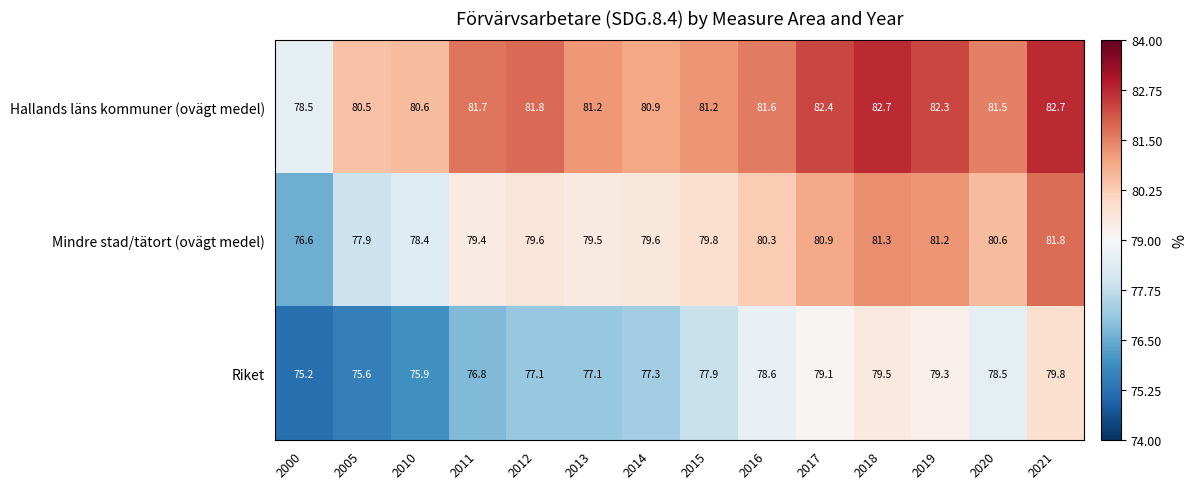

What is the difference between the Riket values at 2011 and 2005?

1.2